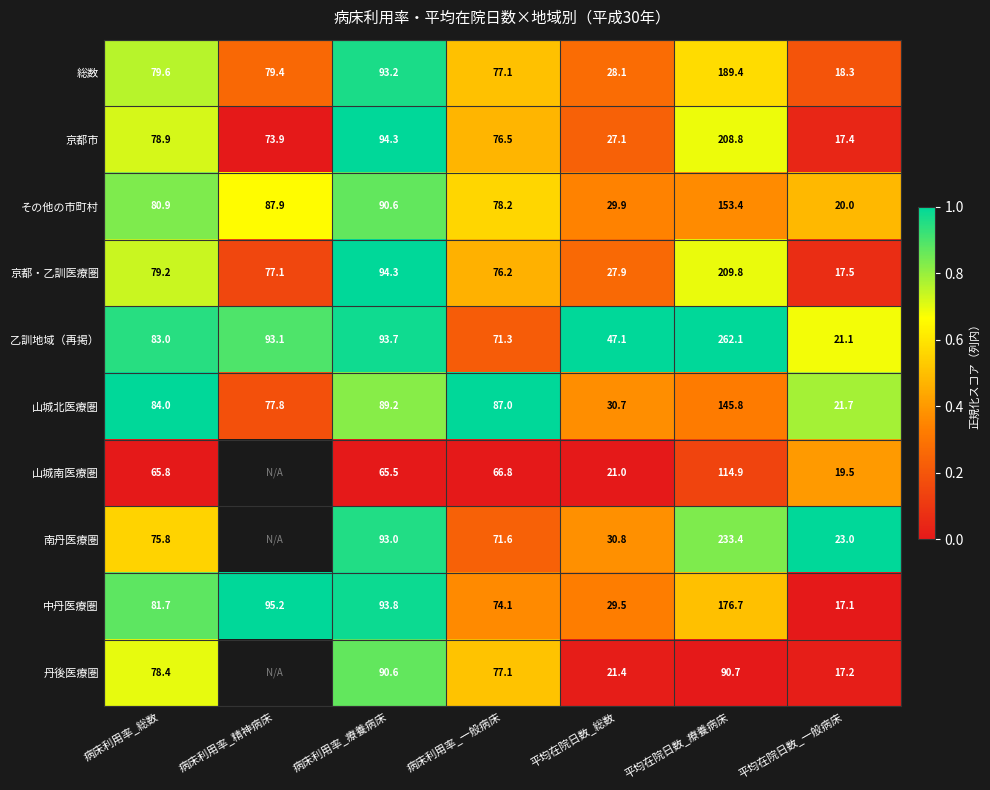

Is the value of 京都市 at 病床利用率_一般病床 greater than the value of その他の市町村 at 病床利用率_一般病床?

No